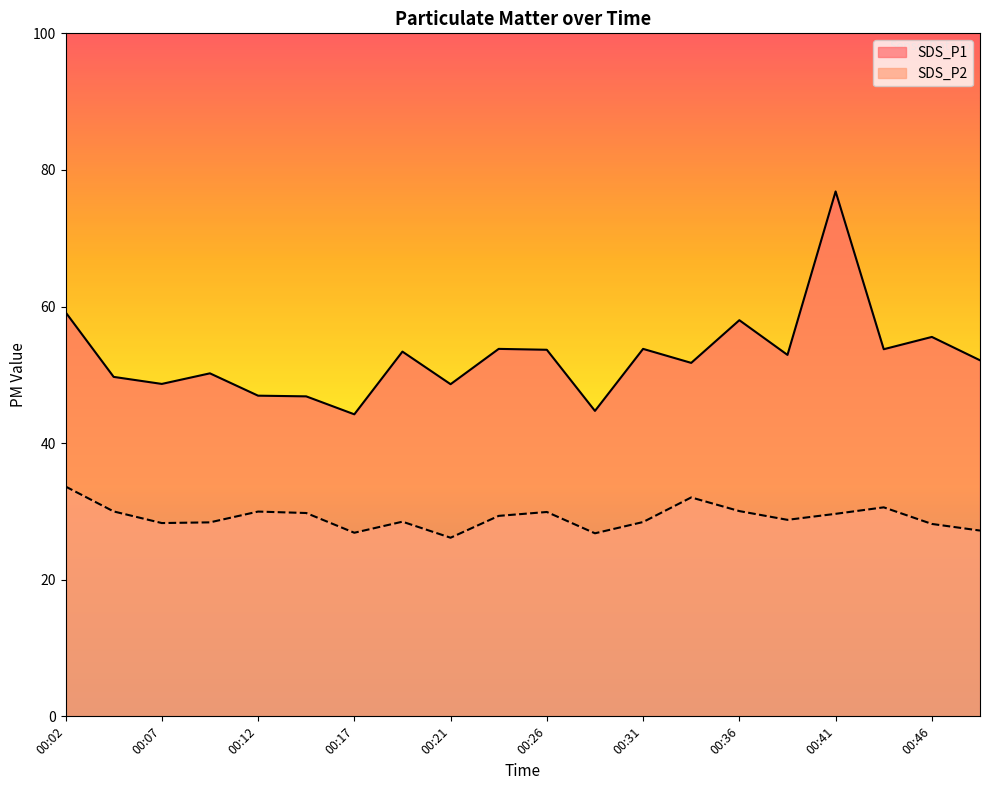

How many lines are shown in the chart?

2